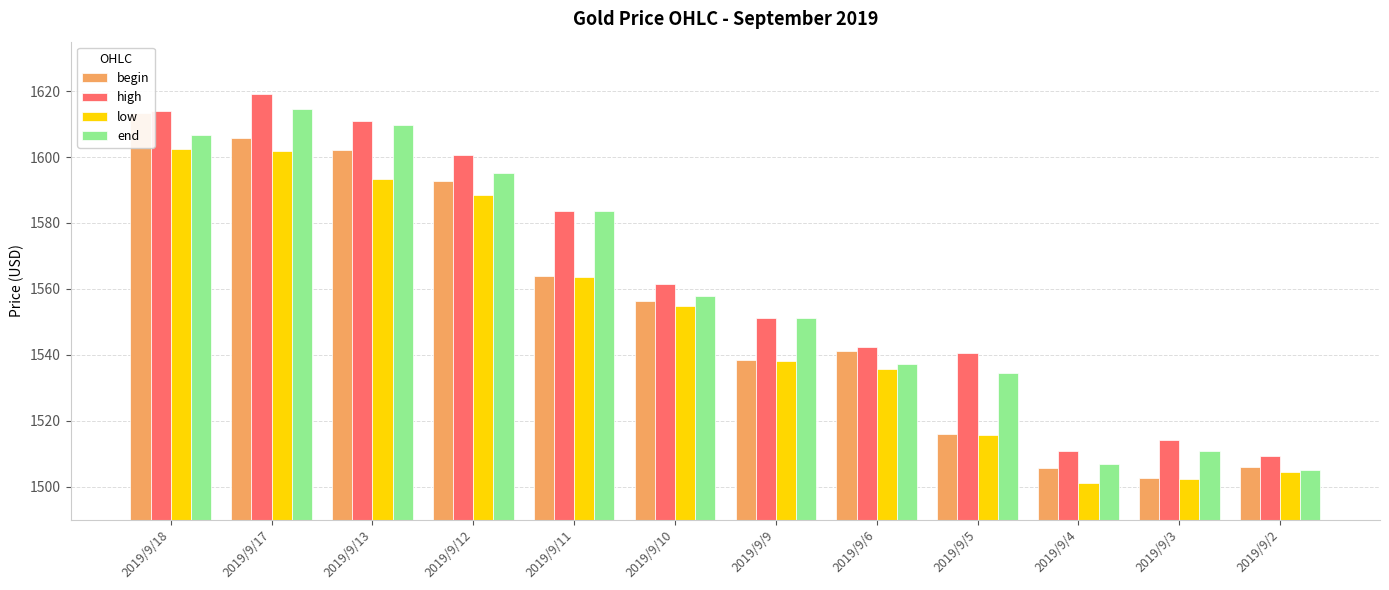

At which label is low closest to 1551?

2019/9/10